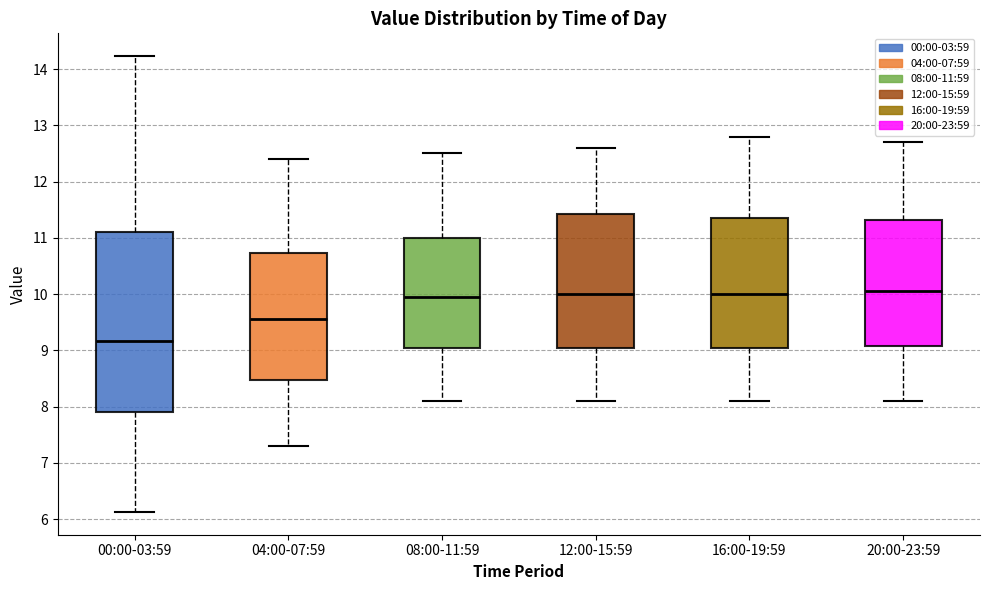

Reading left to right, transcribe this box plot: for each box, give where its median line is, the range the box spans, and where its two whiskers end, as read against the y-axis. The values are not printed on the chart, so give them approximately, as read against the axis.

00:00-03:59: median 9.2, box 7.9 to 11.1, whiskers 6.1 to 14.2
04:00-07:59: median 9.6, box 8.5 to 10.7, whiskers 7.3 to 12.4
08:00-11:59: median 10.0, box 9.1 to 11.0, whiskers 8.1 to 12.5
12:00-15:59: median 10.0, box 9.1 to 11.4, whiskers 8.1 to 12.6
16:00-19:59: median 10.0, box 9.1 to 11.4, whiskers 8.1 to 12.8
20:00-23:59: median 10.1, box 9.1 to 11.3, whiskers 8.1 to 12.7